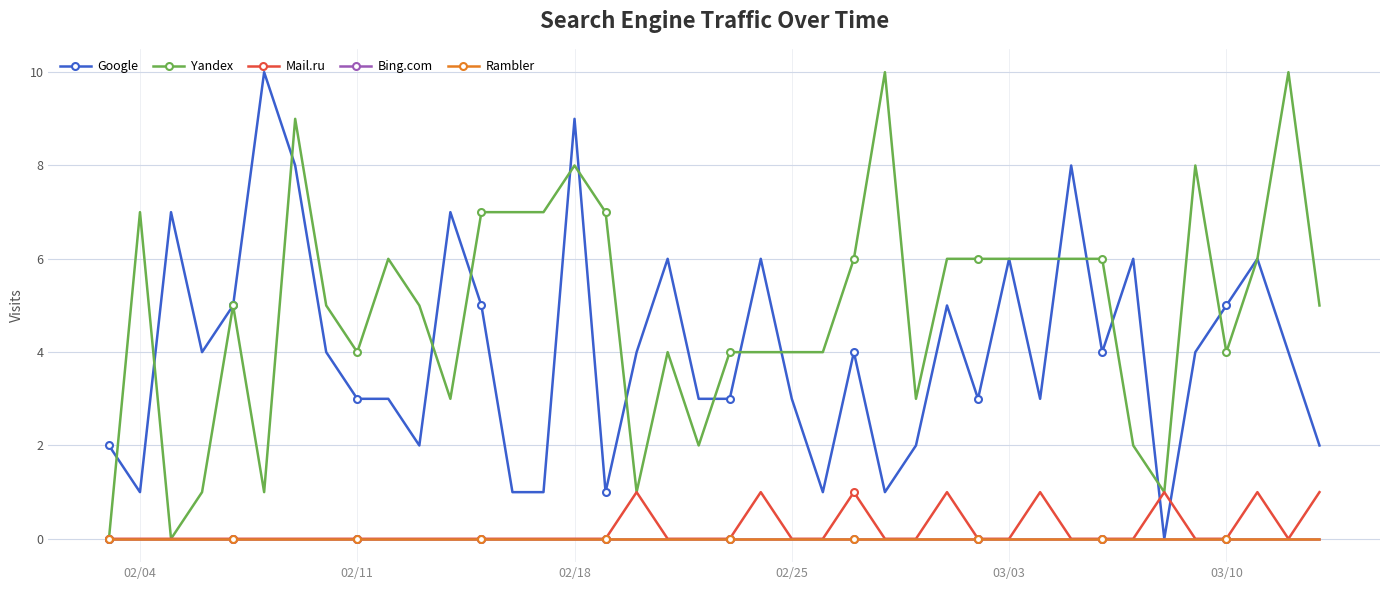

Is this an area chart (filled region under the line)?

No